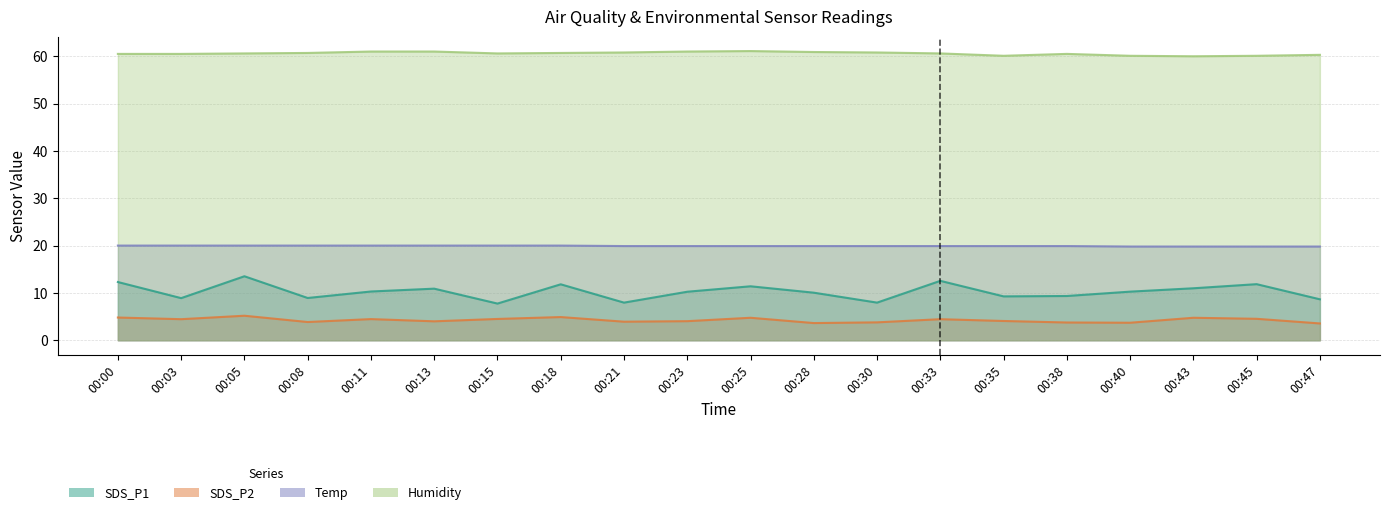

How many lines are shown in the chart?

4